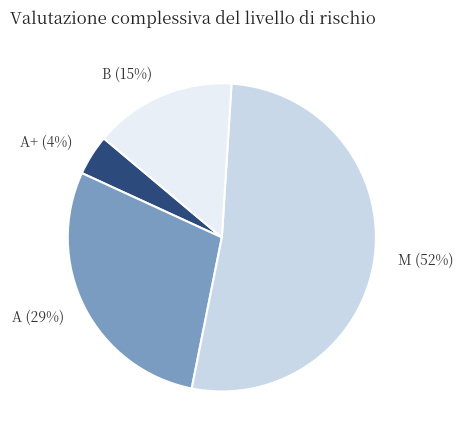

To the nearest percent, what portion does A+ represent?

4%